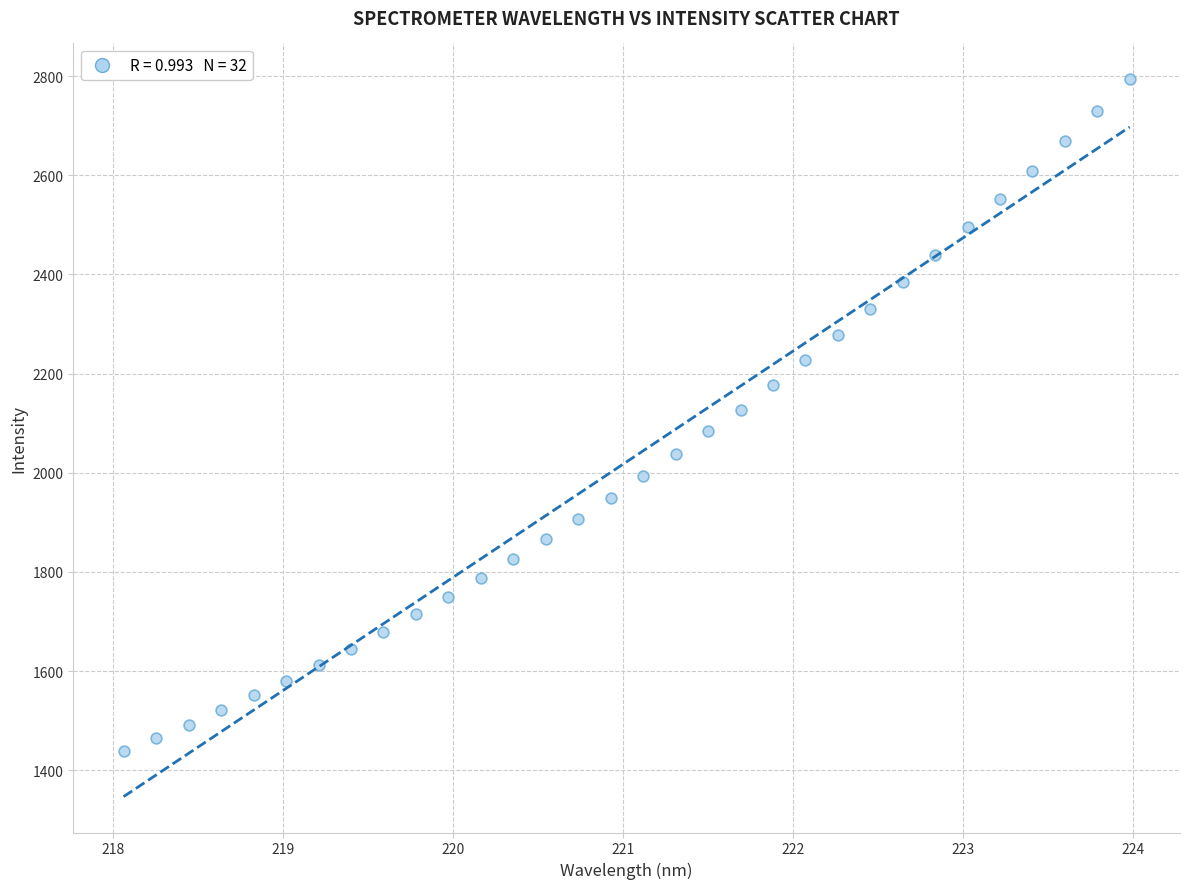

What is the range of Y values (max minus min)?

1354.9